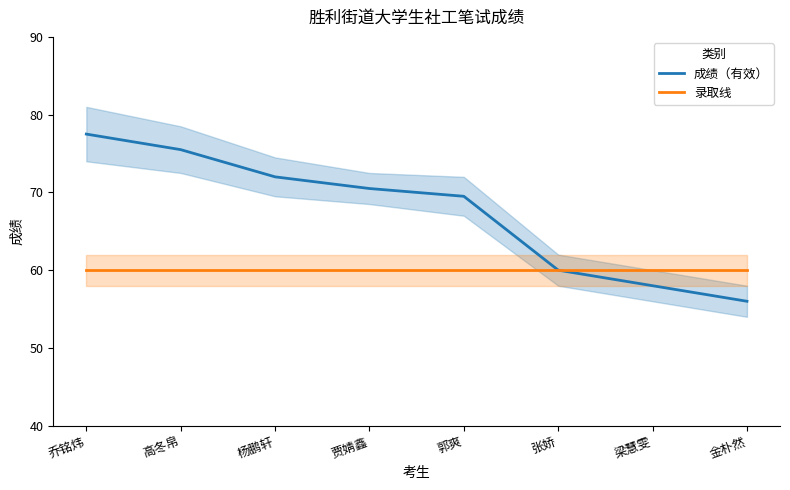

True or false: 成绩（有效） and 录取线 cross at least once.

False